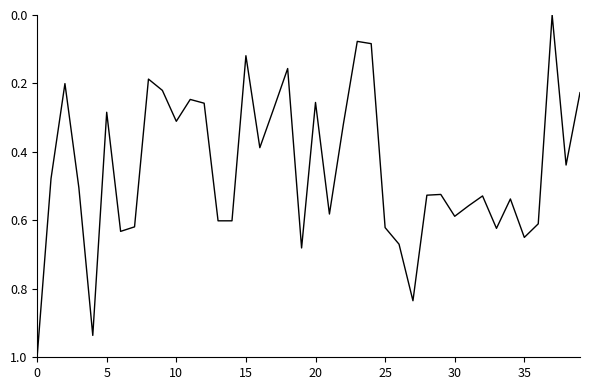

What is the difference between the maximum and minimum values?

1.0